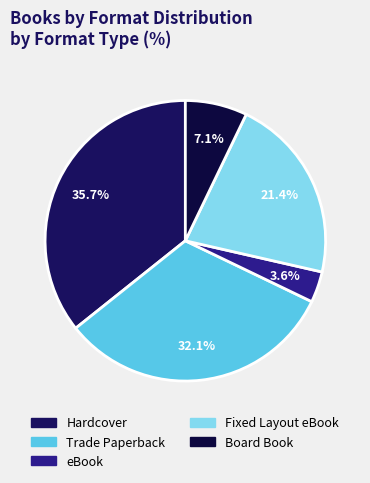

The Hardcover slice represents 44% of the pie. True or false?

False